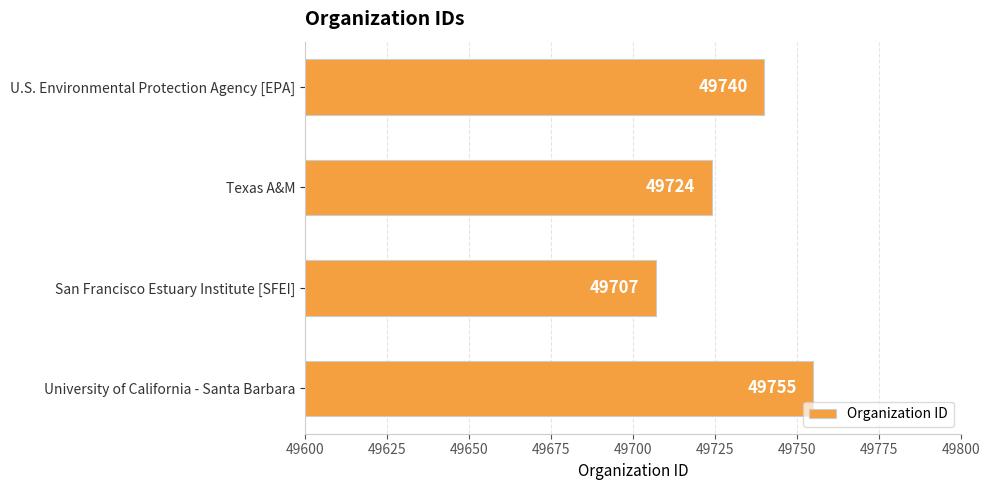

How many categories are shown in the chart?

4